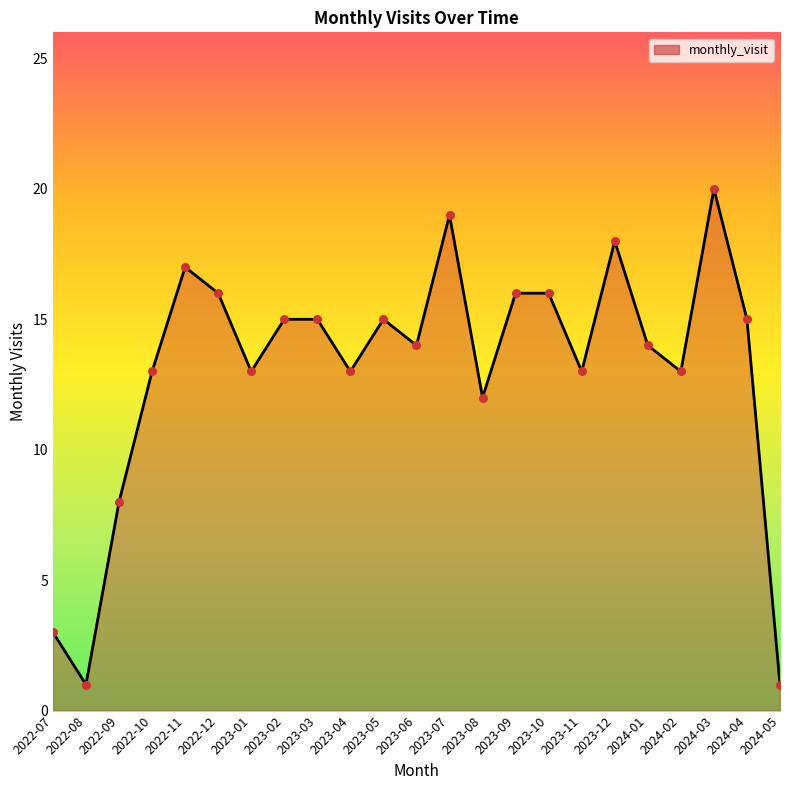

What is the change in value from 2022-12 to 2023-11?

-3